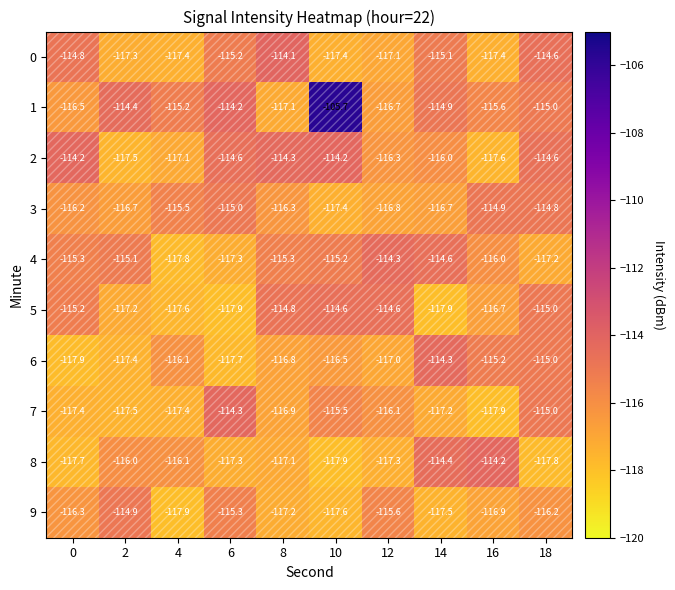

Which series changed the most between 10 and 14?

row_1